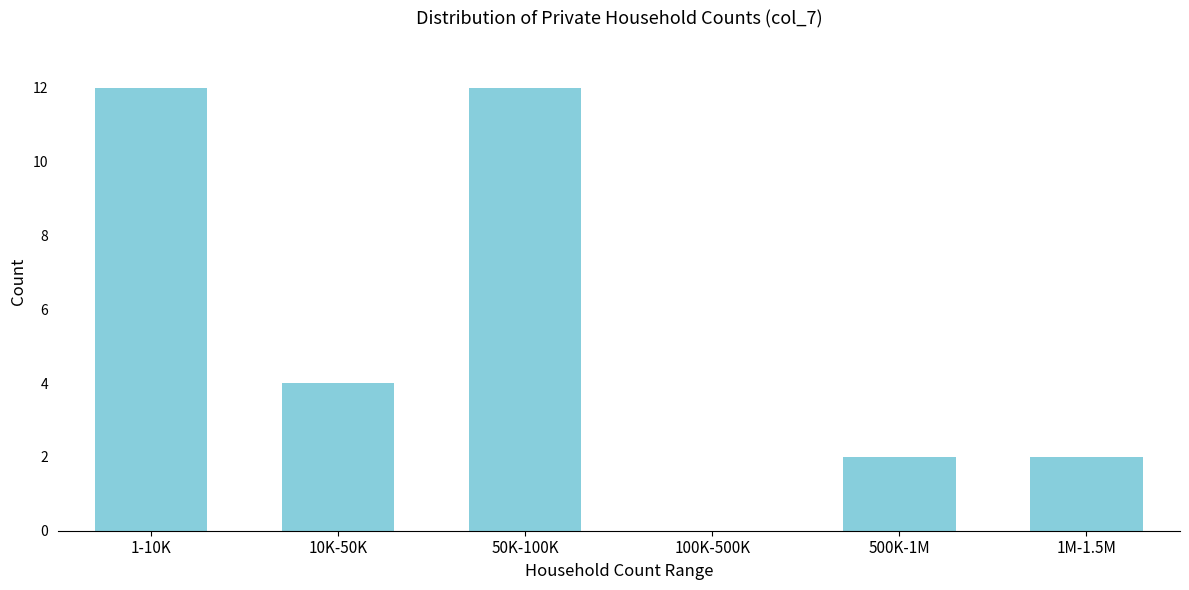

Reading right to left, list all the values displayed in this chart.

1M-1.5M=2	500K-1M=2	100K-500K=0	50K-100K=12	10K-50K=4	1-10K=12